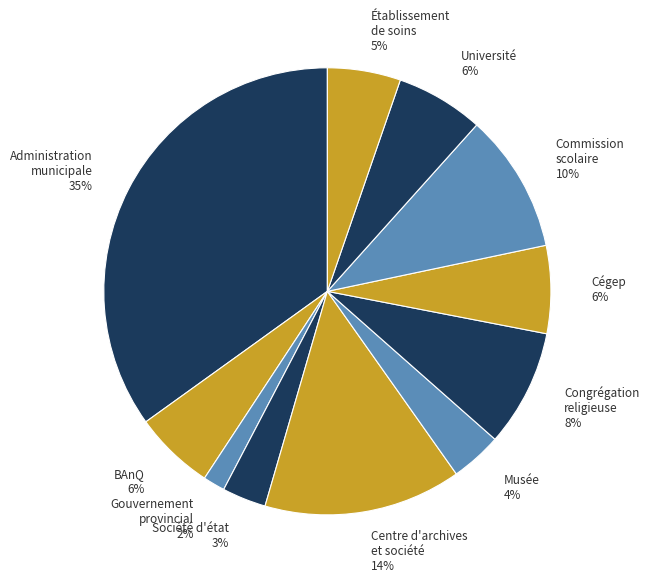

What is the ratio of the value at Société d'état 3% to the value at BAnQ 6%?

0.5